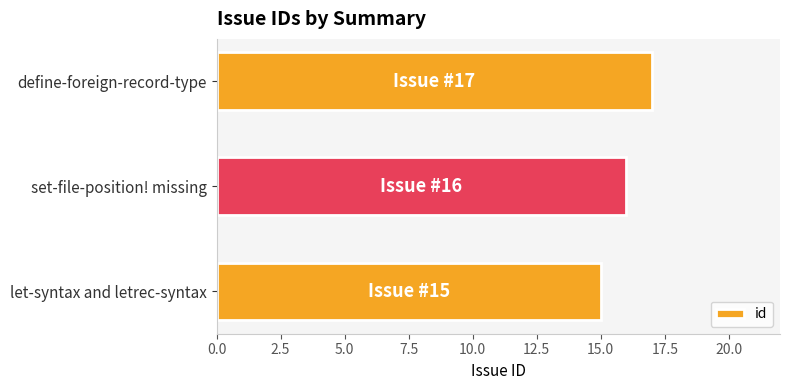

The value at set-file-position! missing is 16. True or false?

True